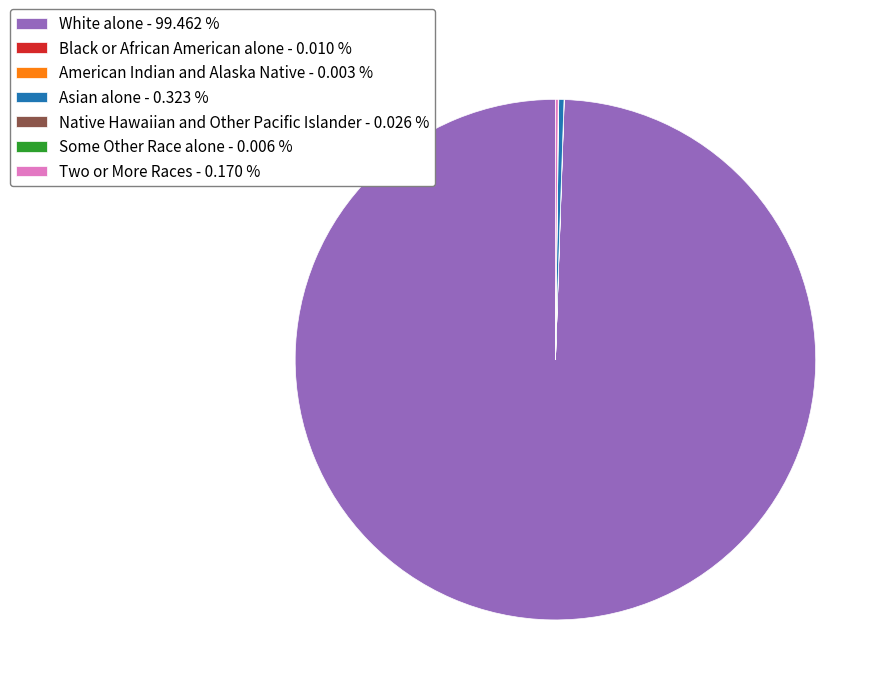

Which slice represents more than half of the pie?

White alone